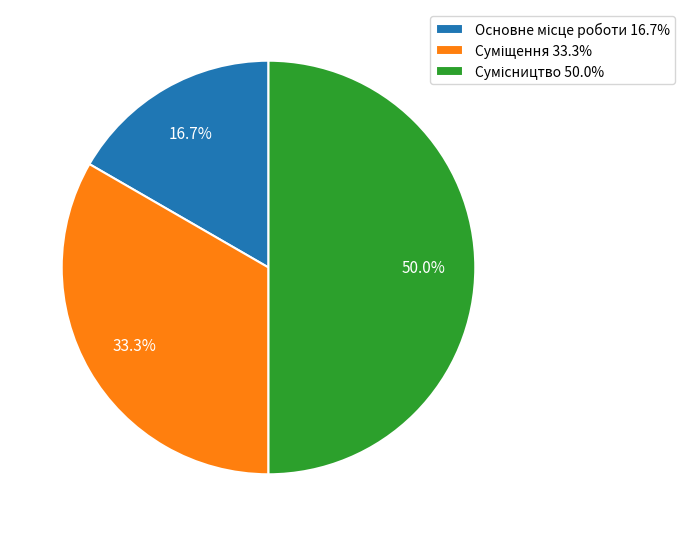

What is the change in value from Суміщення to Сумісництво?

+1